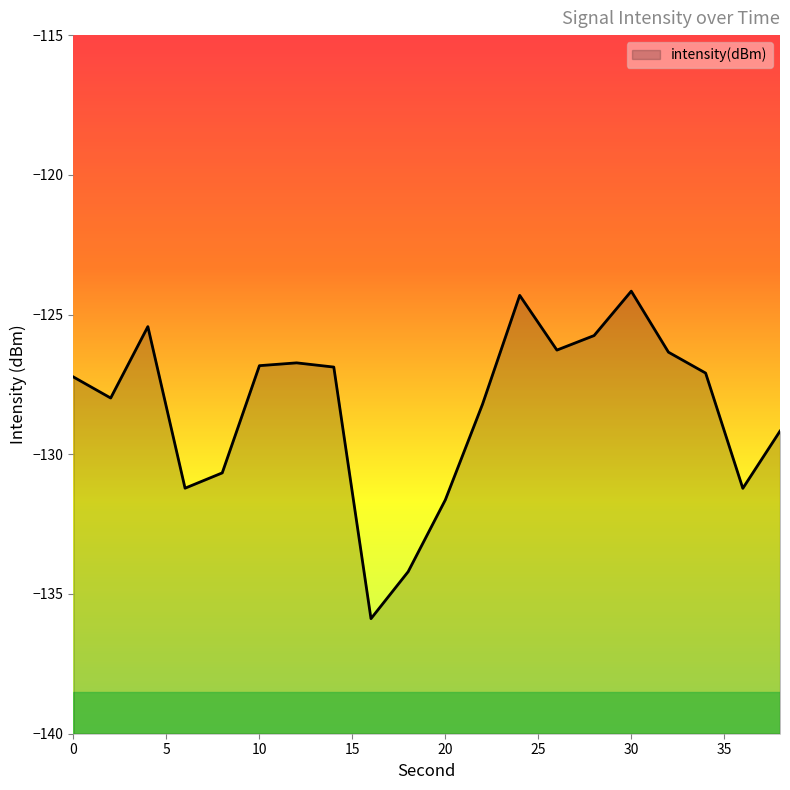

Does the chart have visible grid lines?

No